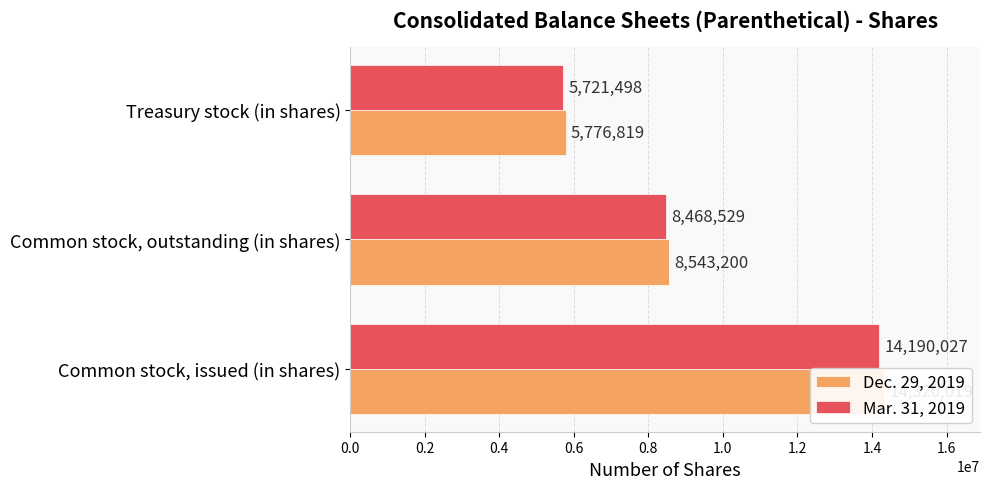

Reading left to right, list all the values displayed in this chart.

Dec. 29, 2019: 14320019	8543200	5776819
Mar. 31, 2019: 14190027	8468529	5721498